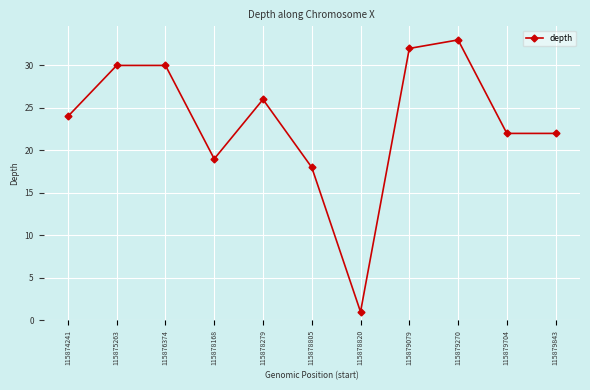

How many data points are less than 24?

5